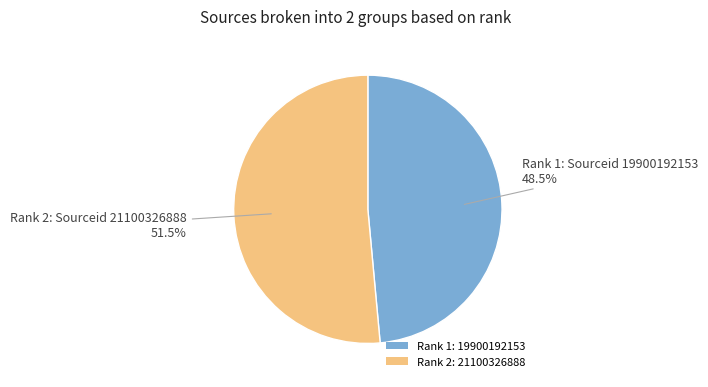

Rank the categories by value from highest to lowest.

Rank 2: 21100326888, Rank 1: 19900192153